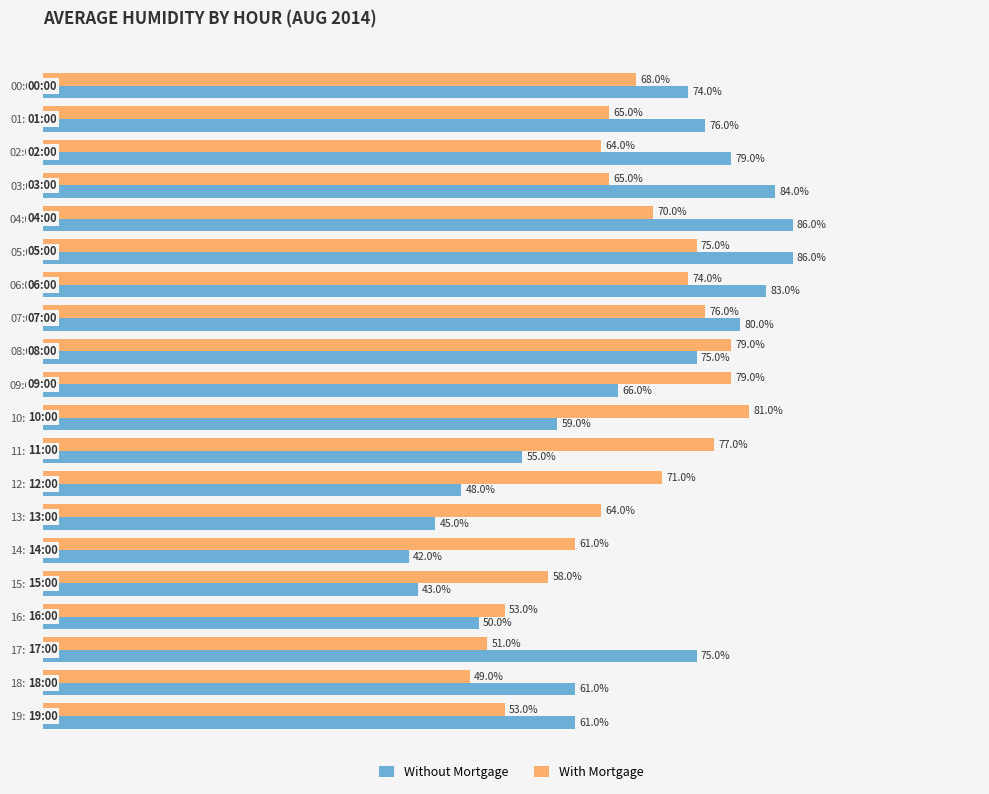

List the series in order of their overall mean, highest first.

With Mortgage, Without Mortgage